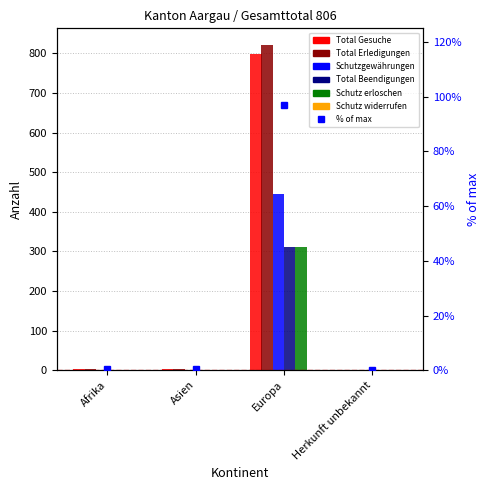

At how many categories does at least one series exceed 218?

1